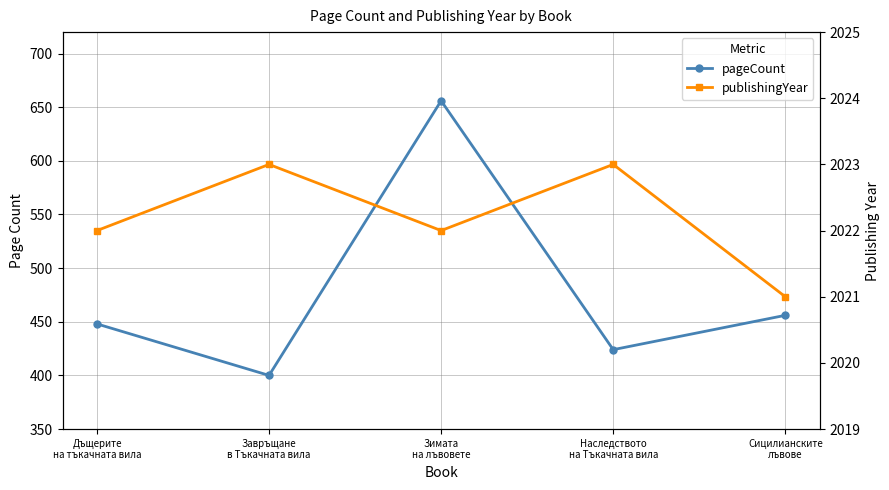

At how many categories does at least one series exceed 1714?

5